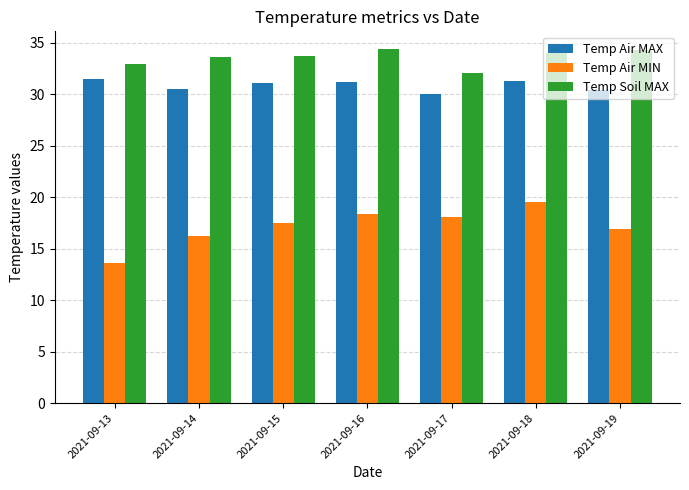

What are all the series names shown in the legend?

Temp Air MAX, Temp Air MIN, Temp Soil MAX